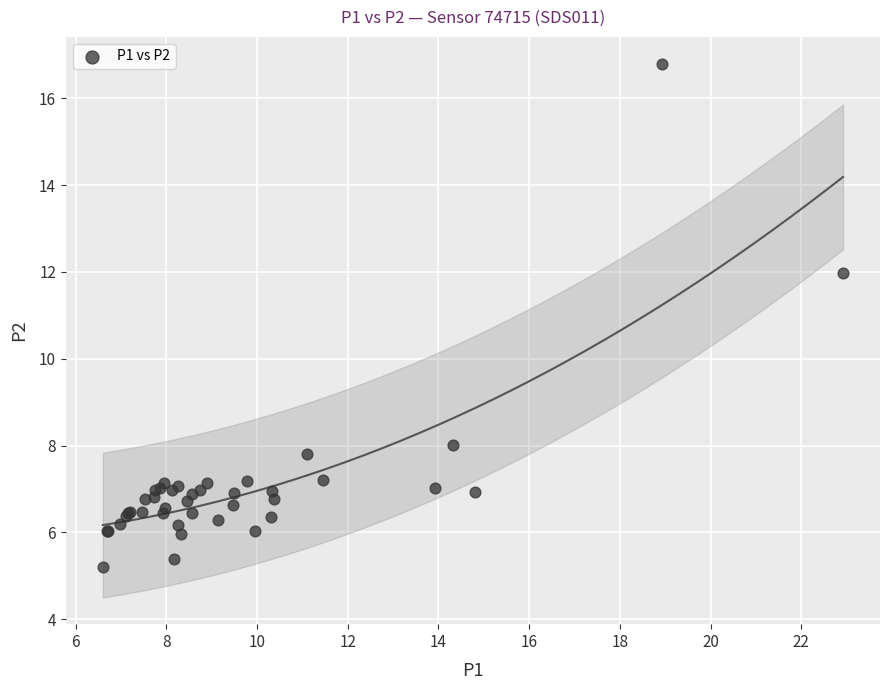

What Y value in the scatter plot is closest to 11?

12.0